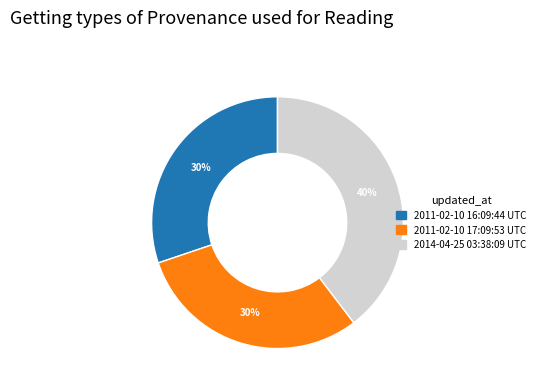

Does 2011-02-10 16:09:44 UTC represent more than half of the total?

No